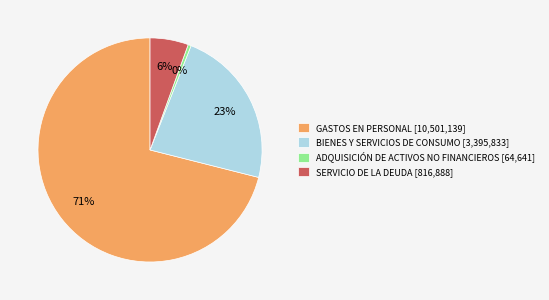

To the nearest percent, what is the difference between the SERVICIO DE LA DEUDA and BIENES Y SERVICIOS DE CONSUMO slice percentages?

17%